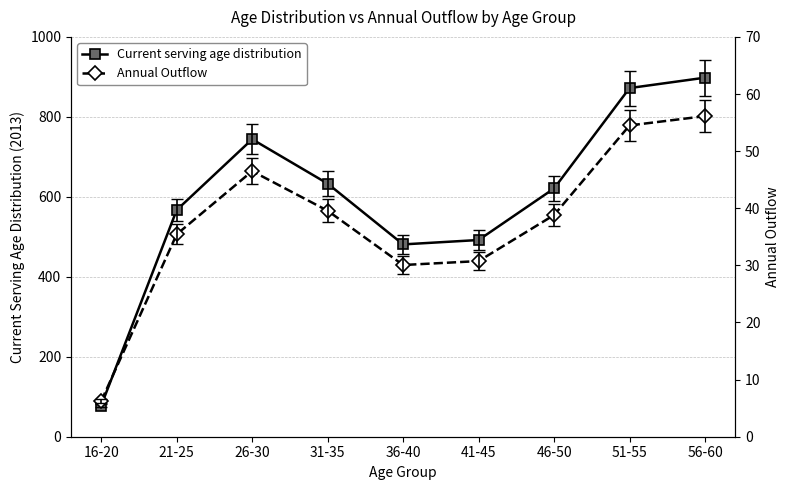

At how many categories does at least one series exceed 612?

5